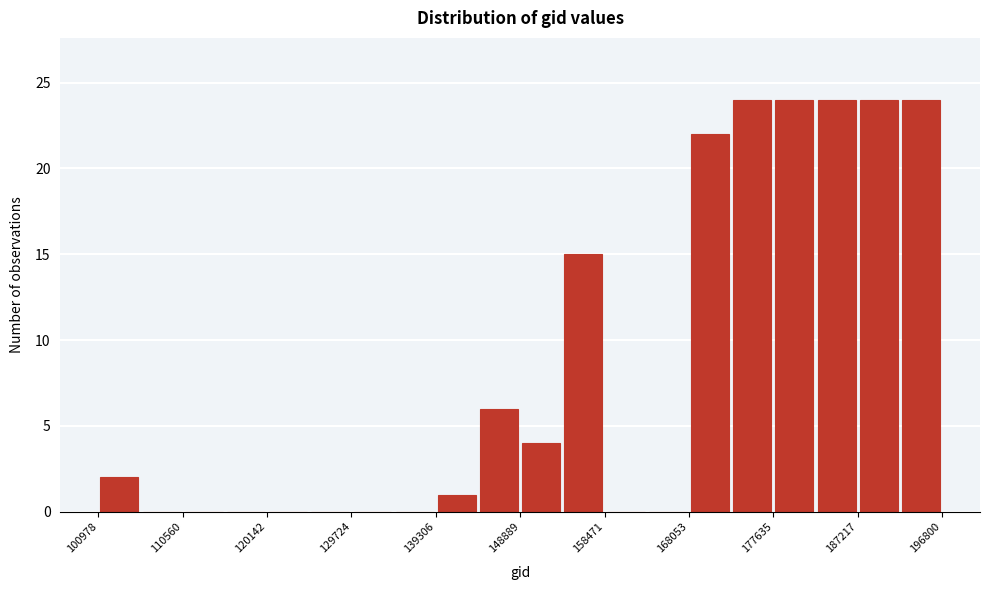

Reading left to right, transcribe this chart: for each bar, give the range it covers on the x-axis and its height. Neither the bar edges nor the heights are printed on the chart, so give them approximately, as read against the axes.

101000 to 106000: 2
106000 to 111000: 0
111000 to 115000: 0
115000 to 120000: 0
120000 to 125000: 0
125000 to 130000: 0
130000 to 135000: 0
135000 to 139000: 0
139000 to 144000: 1
144000 to 149000: 6
149000 to 154000: 4
154000 to 158000: 15
158000 to 163000: 0
163000 to 168000: 0
168000 to 173000: 22
173000 to 178000: 24
178000 to 182000: 24
182000 to 187000: 24
187000 to 192000: 24
192000 to 197000: 24